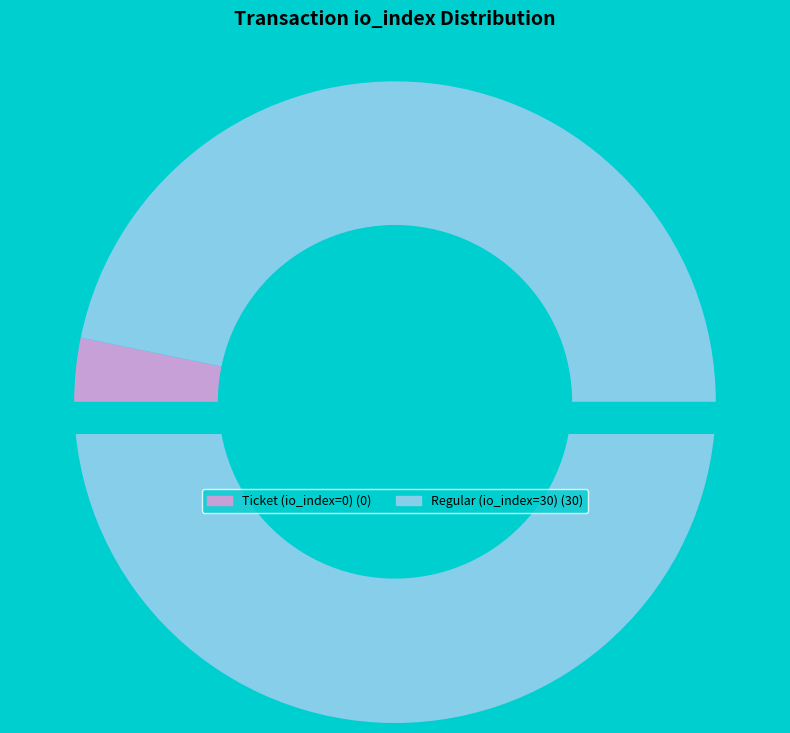

Which category accounts for the majority?

Regular (io_index=30)